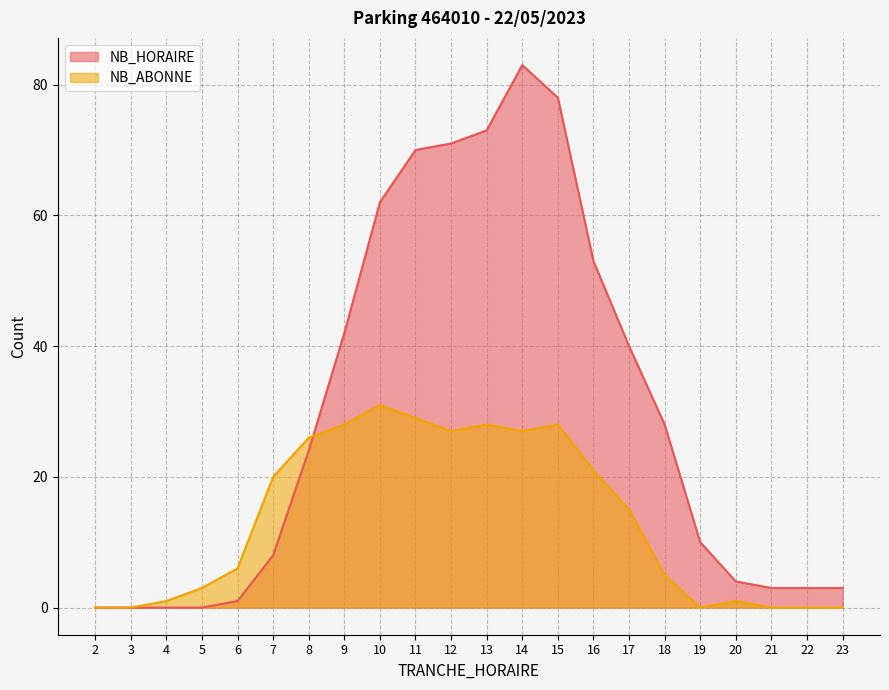

What is the sum of the NB_HORAIRE values at 5 and 8?

24